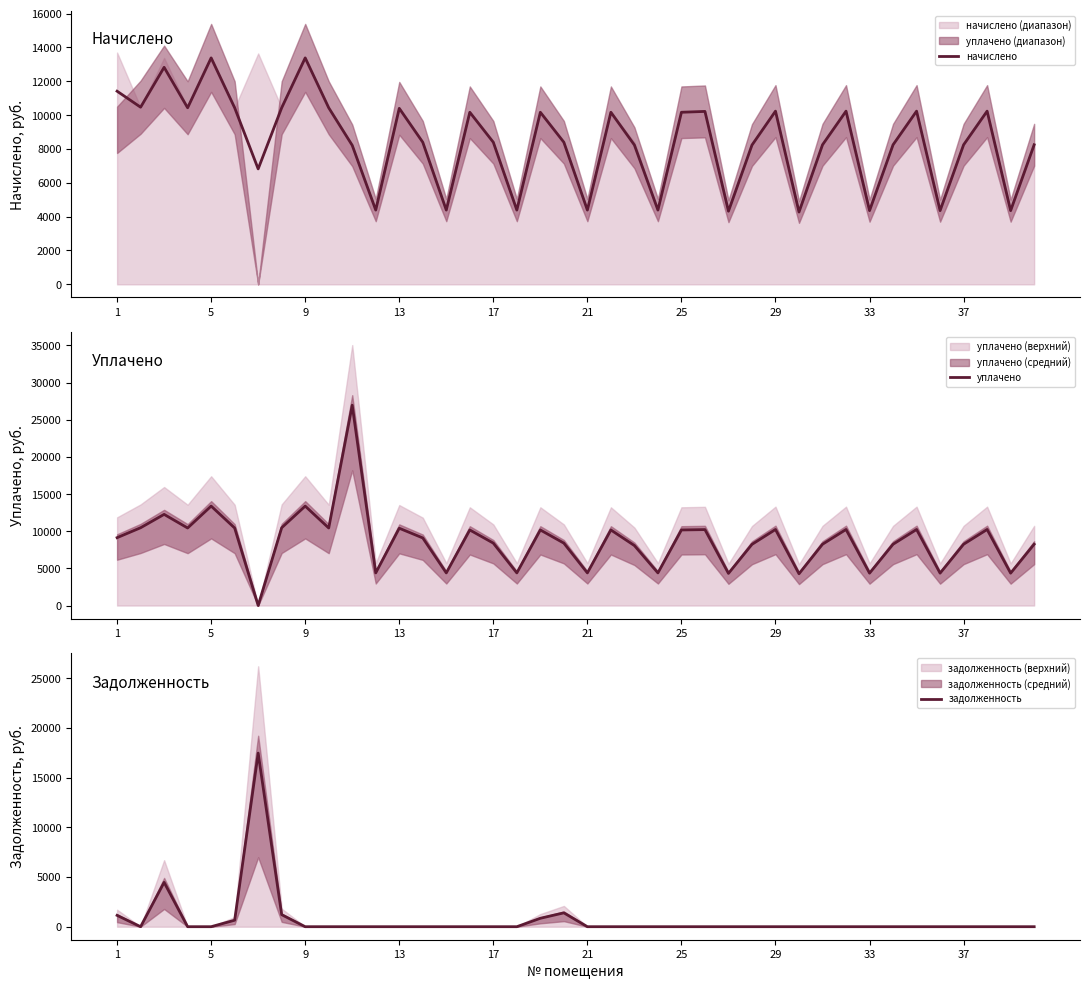

Which series has the largest total across all categories?

уплачено